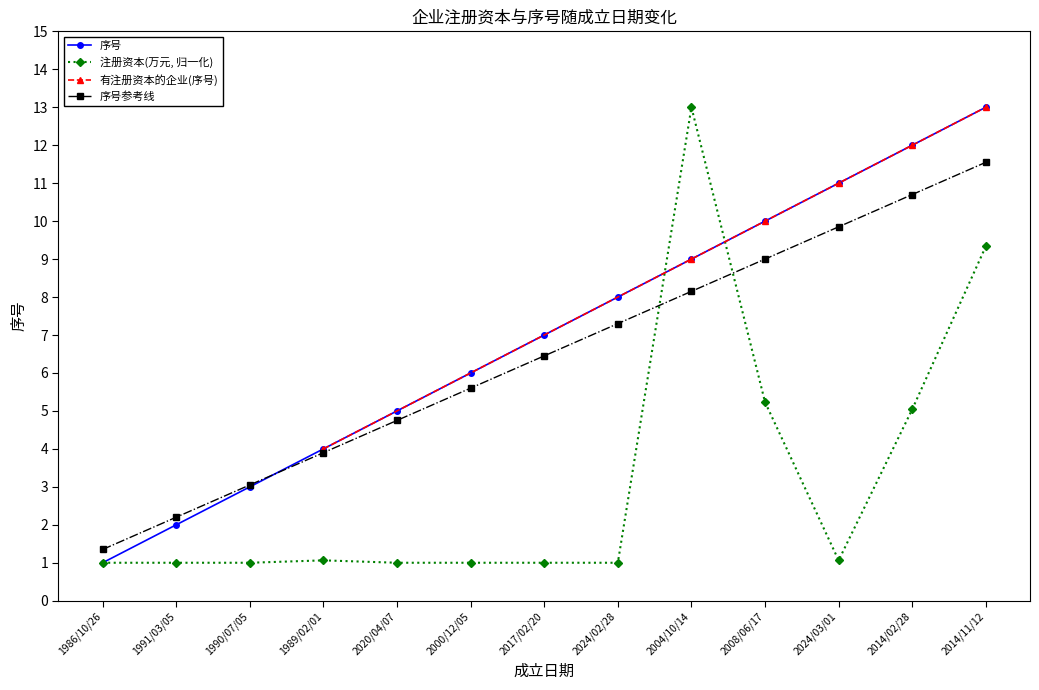

Does the chart have visible grid lines?

No